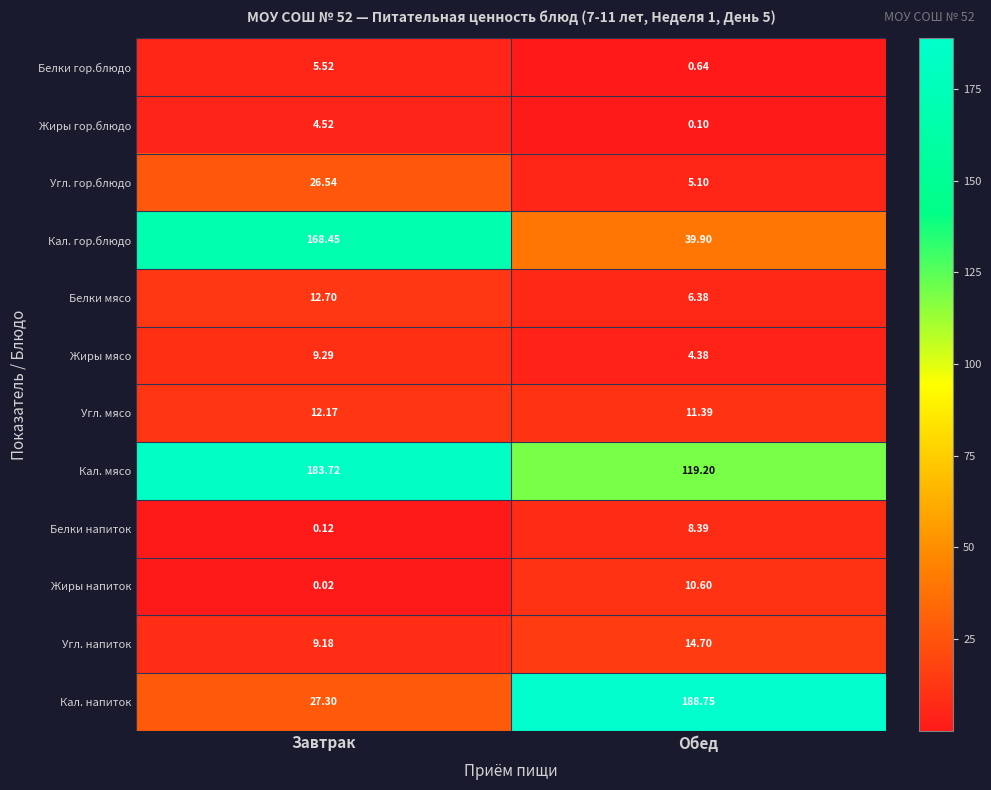

Which series has the largest range (max minus min)?

Кал. напиток